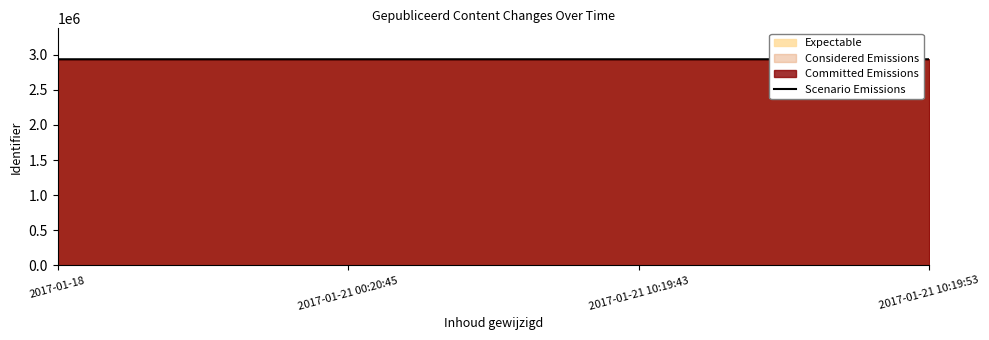

Where is the first local minimum?

2017-01-21 10:19:43